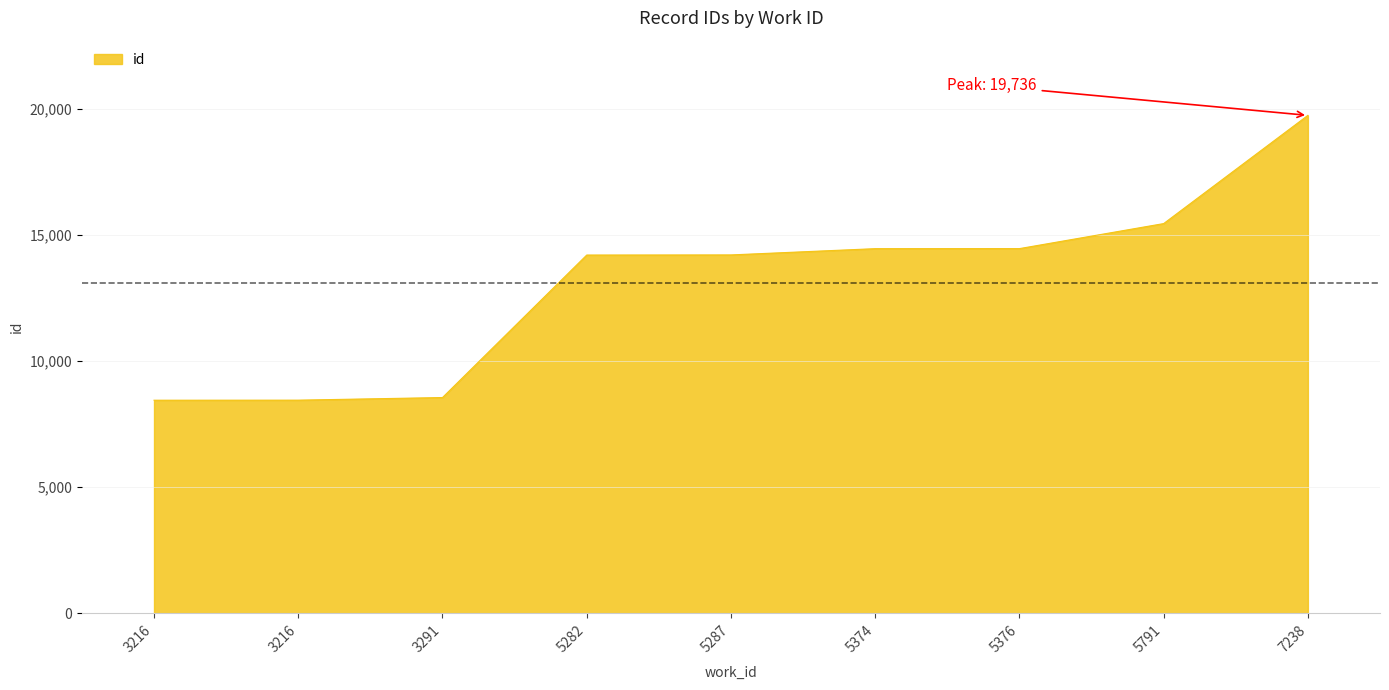

How many lines are shown in the chart?

1